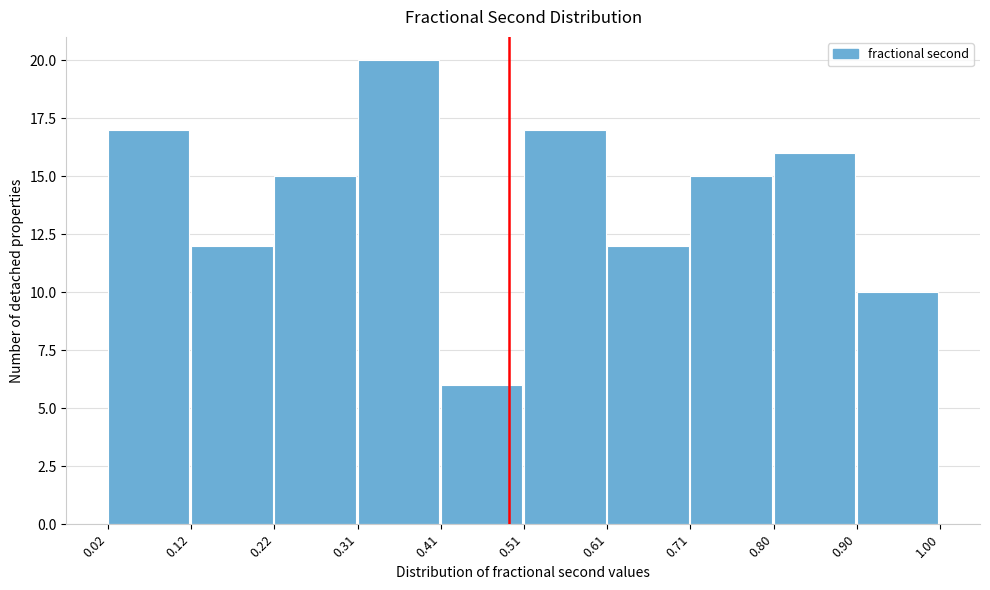

Reading left to right, transcribe this chart: for each bar, give the range it covers on the x-axis and its height. The values are not printed on the chart, so give them approximately, as read against the axis.

0.02 to 0.12: 17
0.12 to 0.22: 12
0.22 to 0.31: 15
0.31 to 0.41: 20
0.41 to 0.51: 6
0.51 to 0.61: 17
0.61 to 0.71: 12
0.71 to 0.80: 15
0.80 to 0.90: 16
0.90 to 1.00: 10